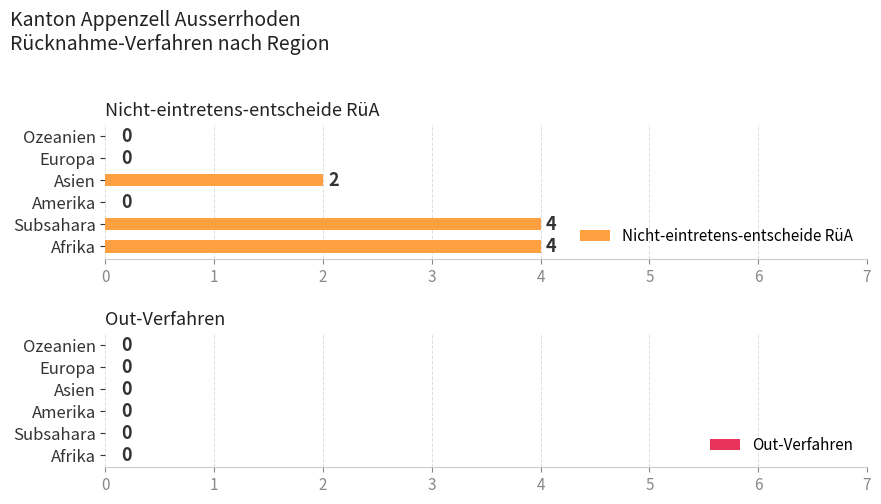

Reading bottom to top, extract all data points from this chart.

Afrika=4	Subsahara=4	Amerika=0	Asien=2	Europa=0	Ozeanien=0